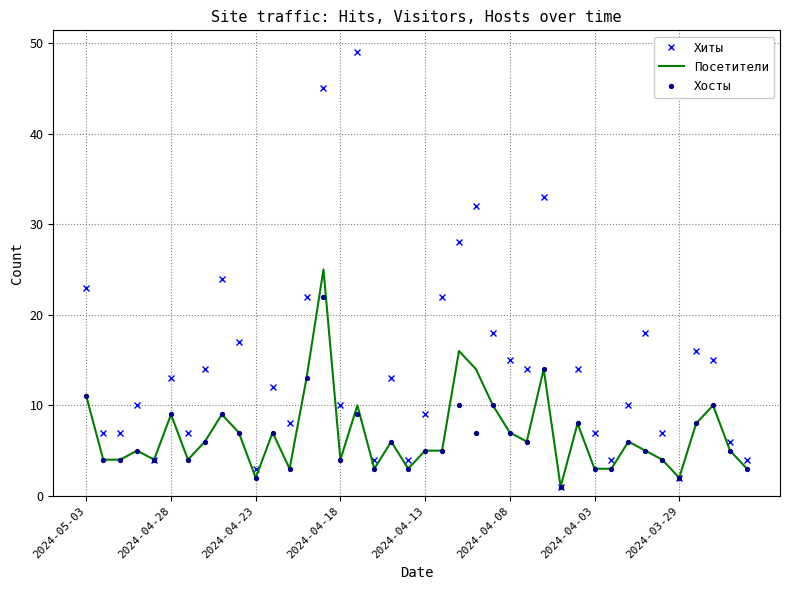

Which series has the widest spread of values?

Хиты